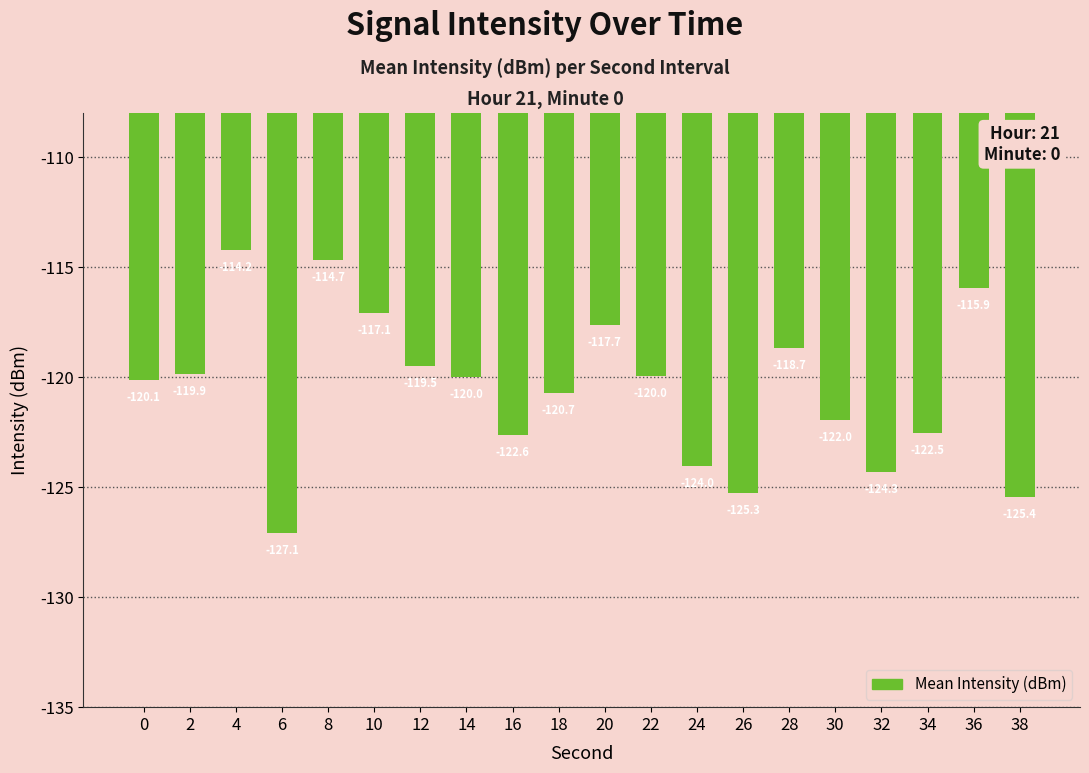

Where is the data nearest to the value -120?

14